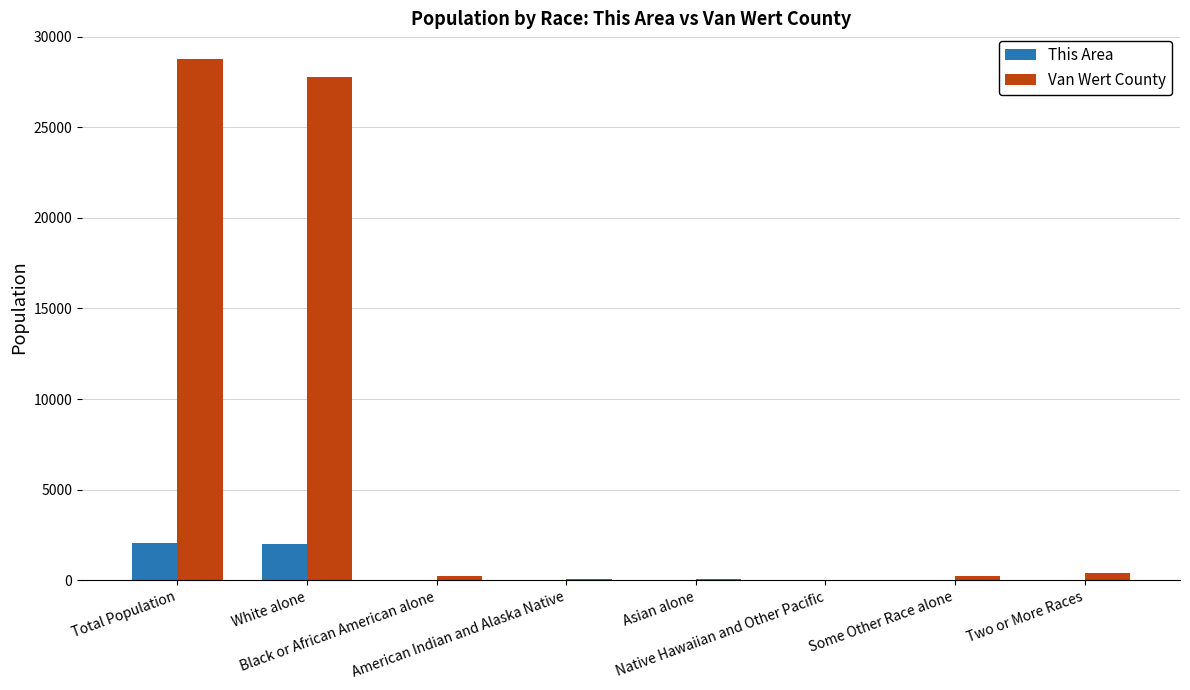

Which series has the largest total across all categories?

Van Wert County